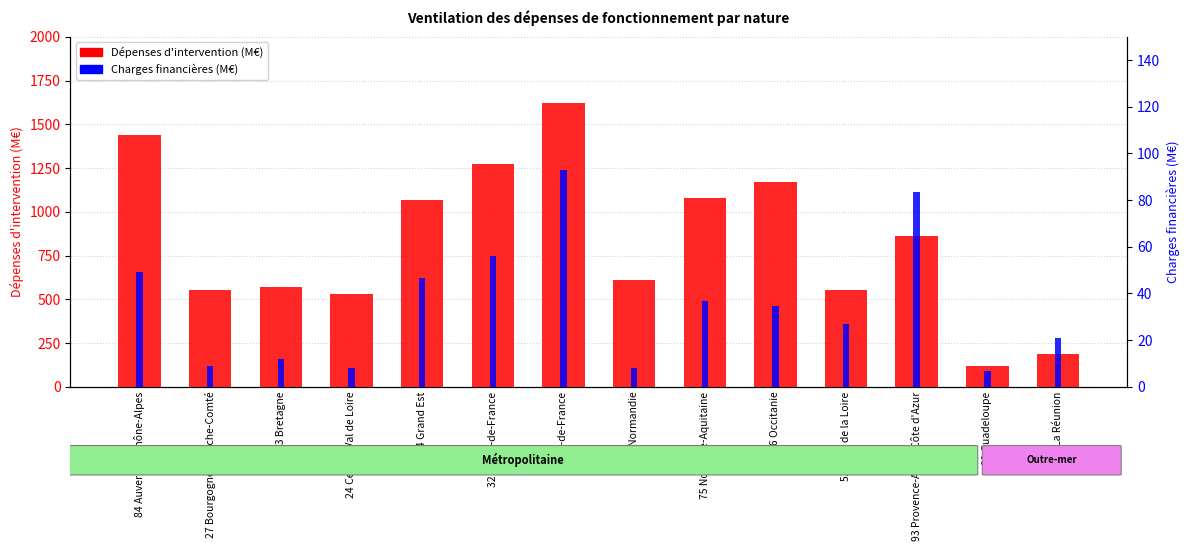

List the series in order of their overall mean, lowest first.

Charges financières (M€), Dépenses d'intervention (M€)